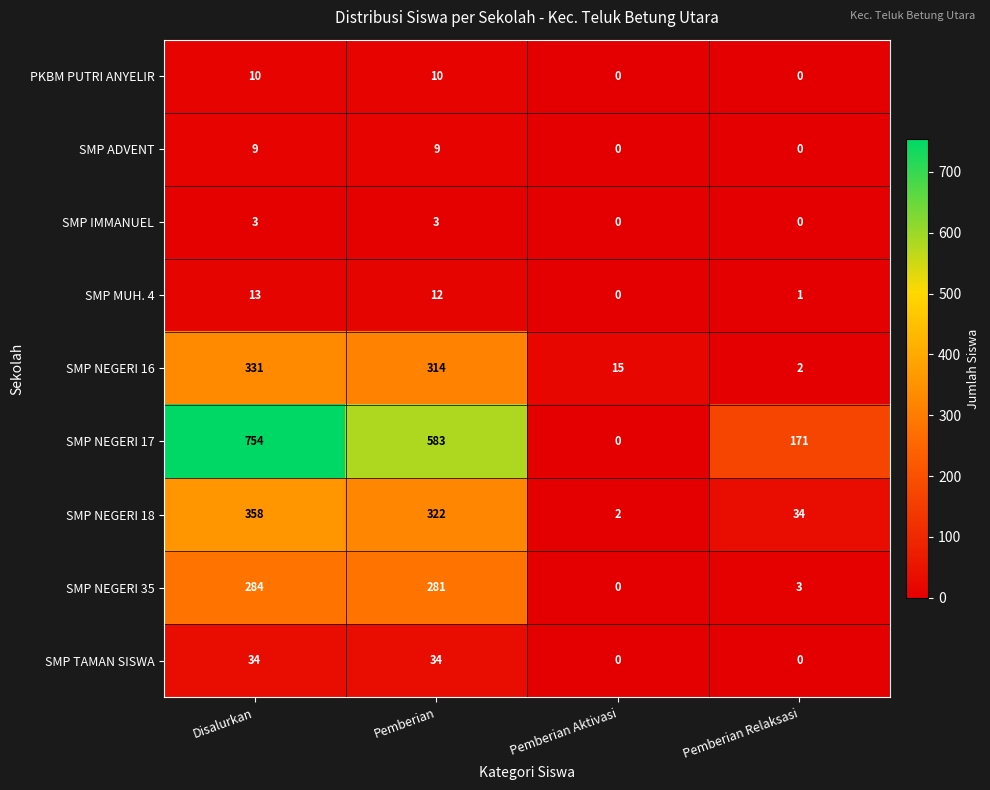

Count the SMP TAMAN SISWA values in the range 0 to 34.

4